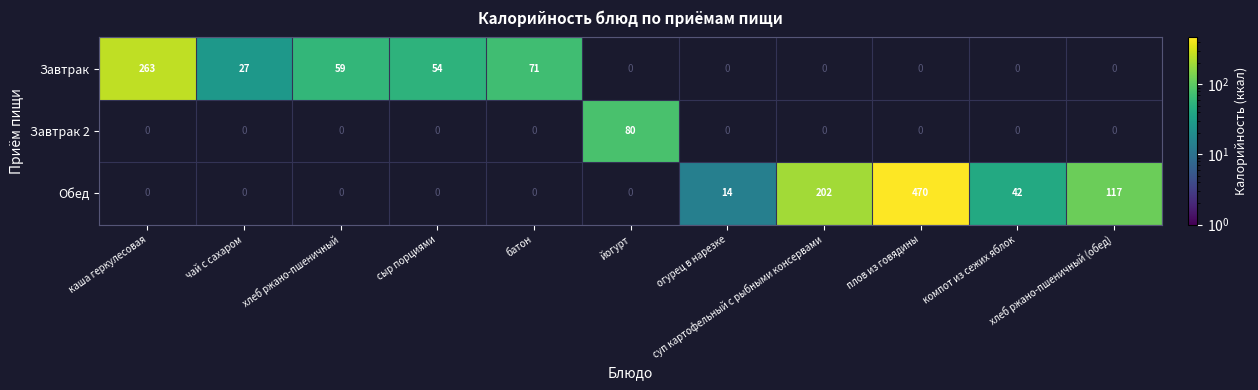

What is the minimum value shown in the chart?

14.1